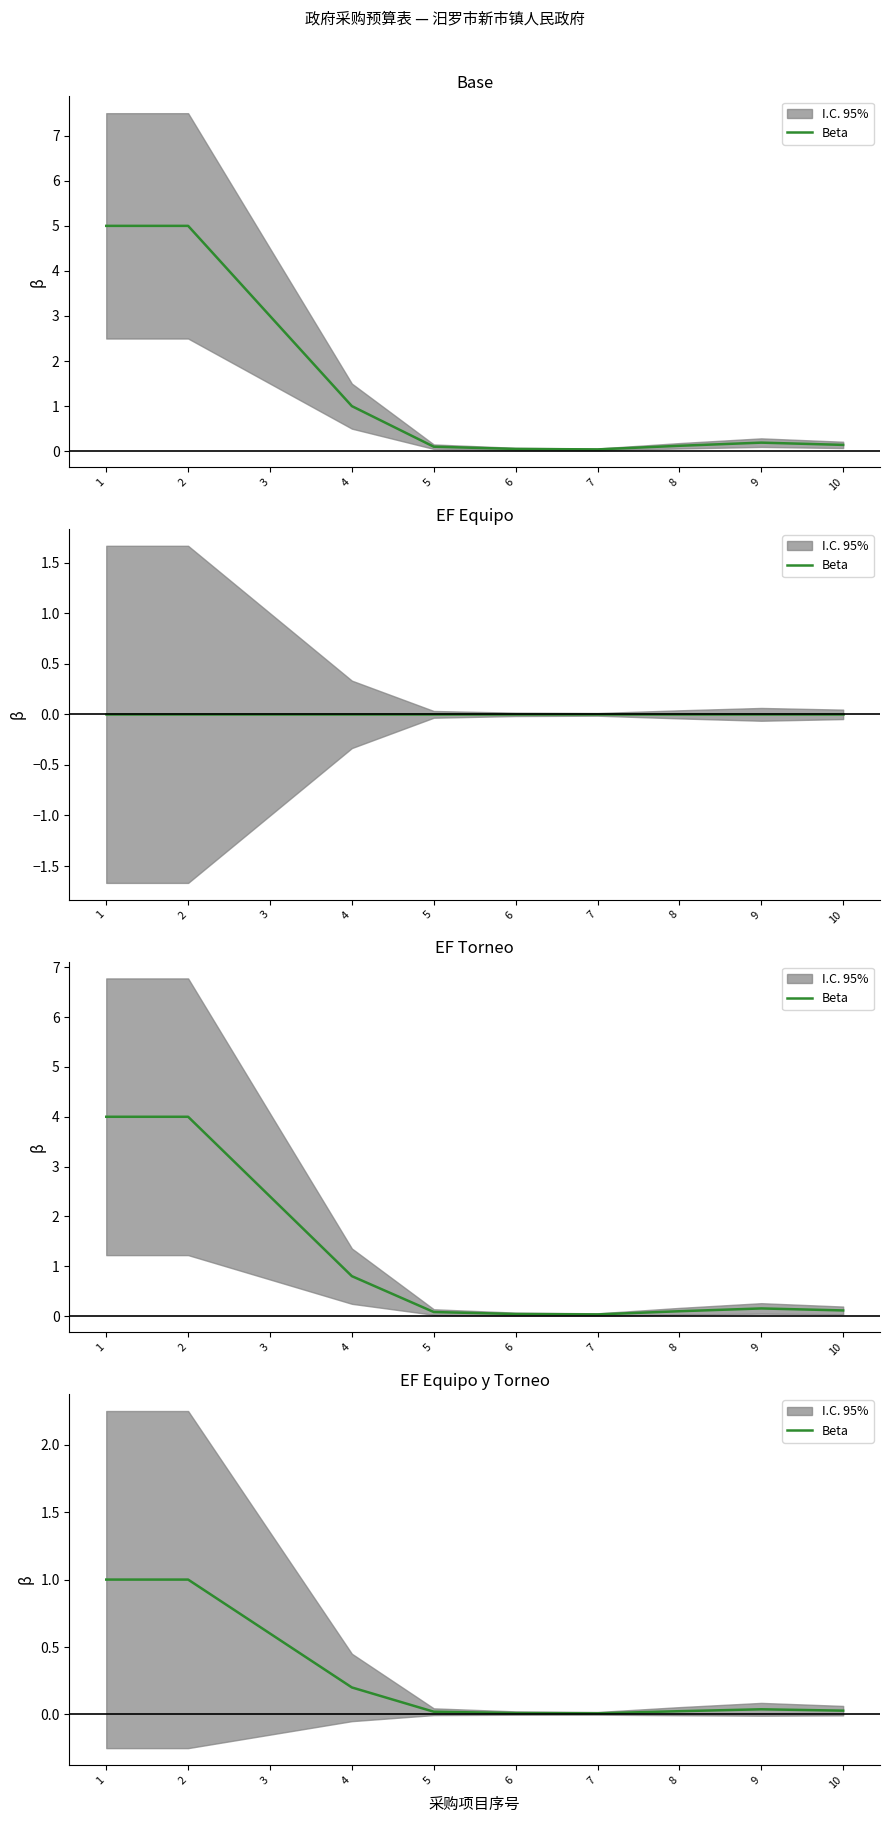

List the labels in order of value, largest first.

1, 2, 3, 4, 9, 10, 8, 5, 6, 7